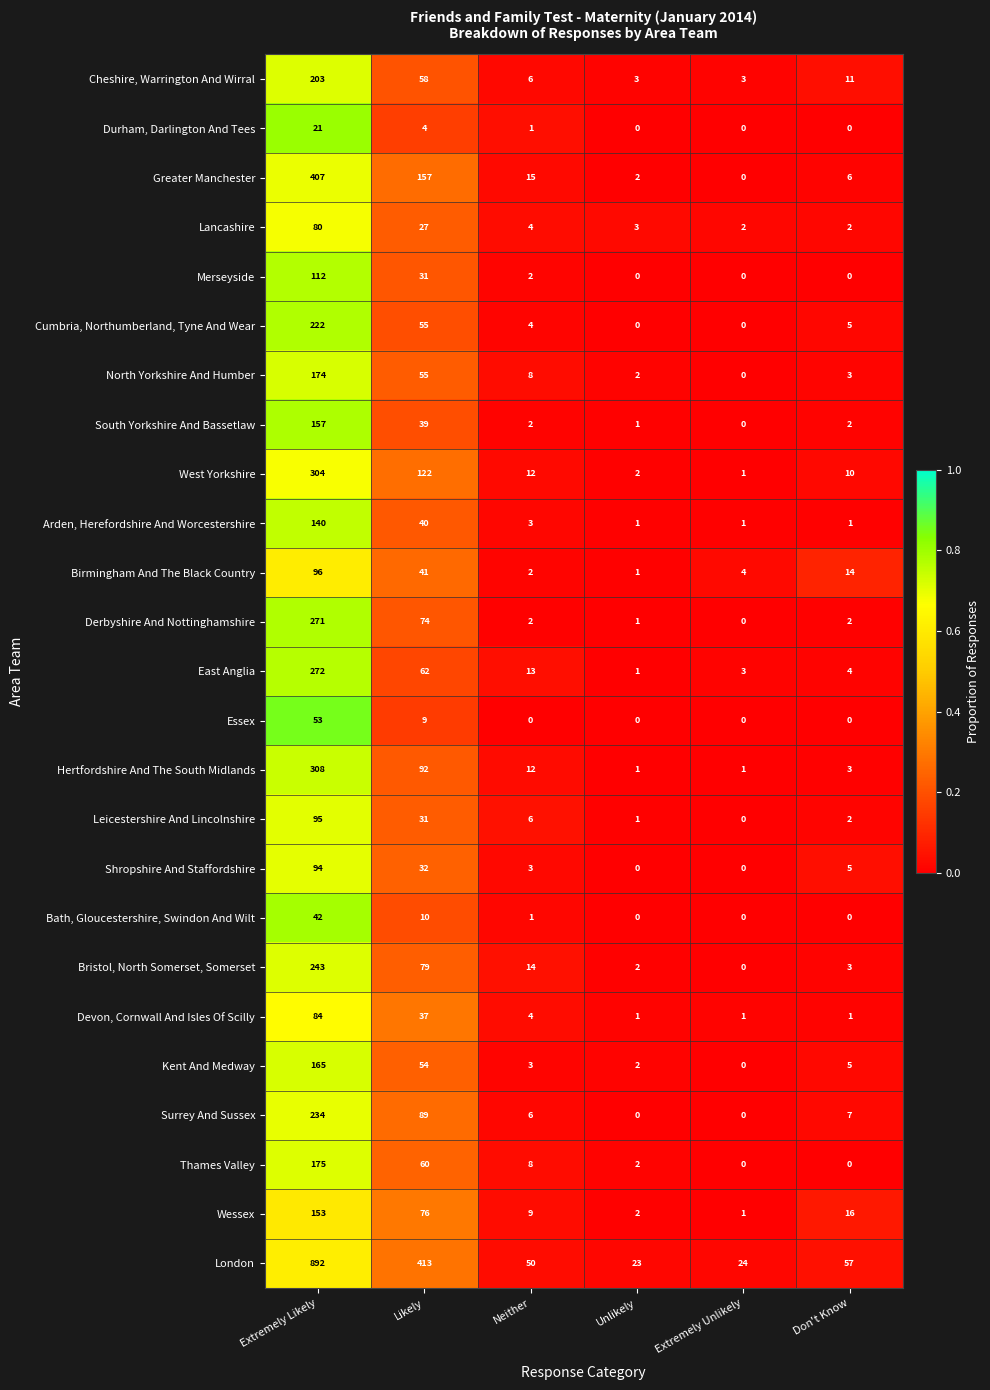

What is the spread (max minus min) of values at Extremely Likely?

871